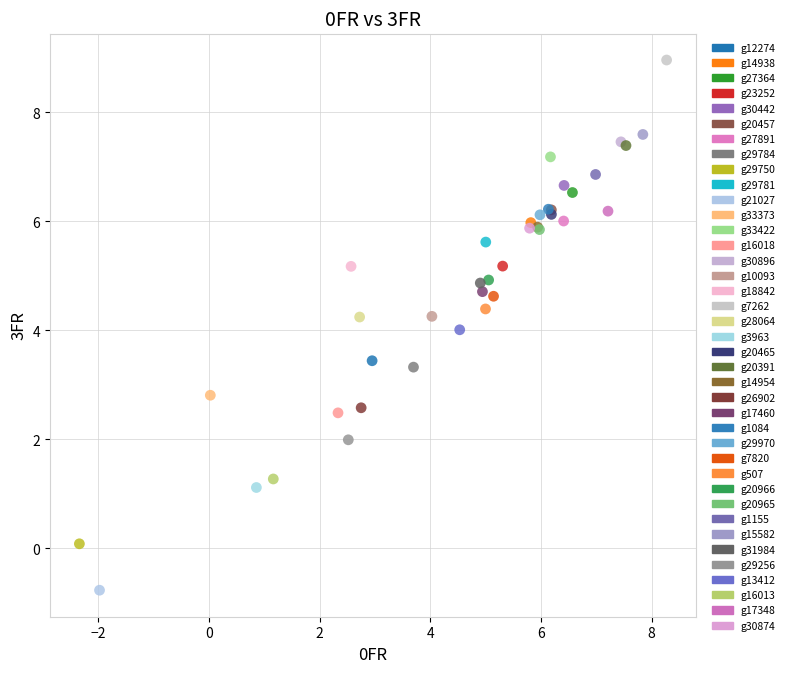

What are all the series names shown in the legend?

g12274, g14938, g27364, g23252, g30442, g20457, g27891, g29784, g29750, g29781, g21027, g33373, g33422, g16018, g30896, g10093, g18842, g7262, g28064, g3963, g20465, g20391, g14954, g26902, g17460, g1084, g29970, g7820, g507, g20966, g20965, g1155, g15582, g31984, g29256, g13412, g16013, g17348, g30874